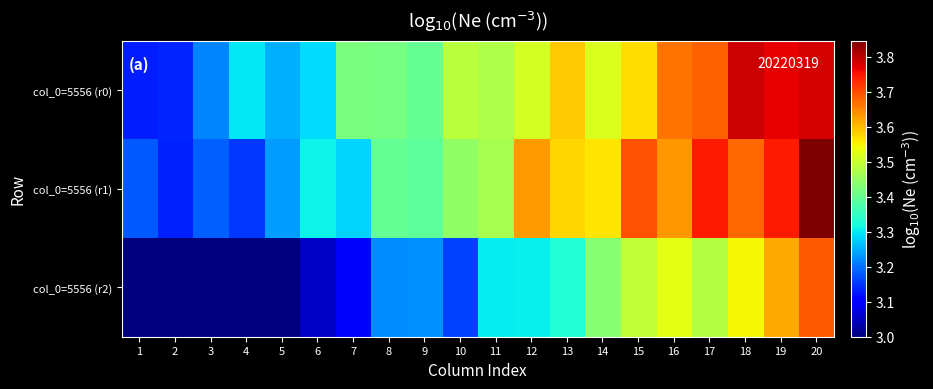

Rank the series by their maximum value, from highest to lowest.

col_0=5556 (r1), col_0=5556 (r0), col_0=5556 (r2)